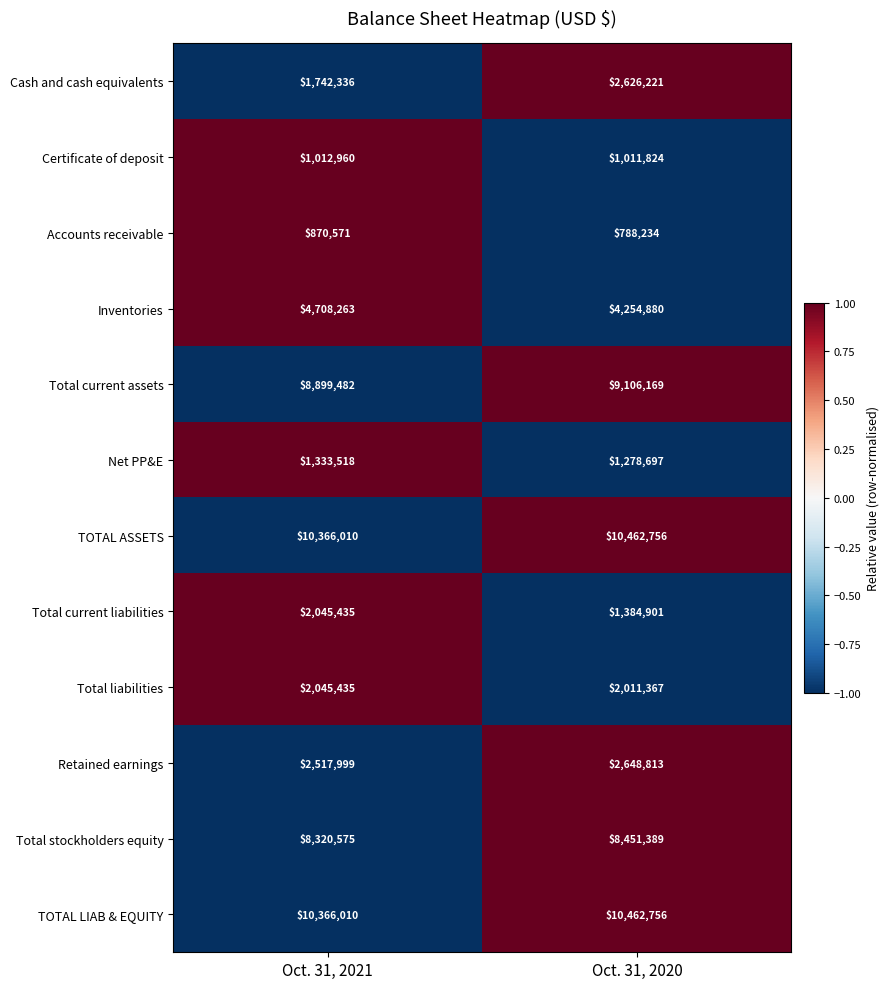

At which category is the sum across all series the highest?

Oct. 31, 2020